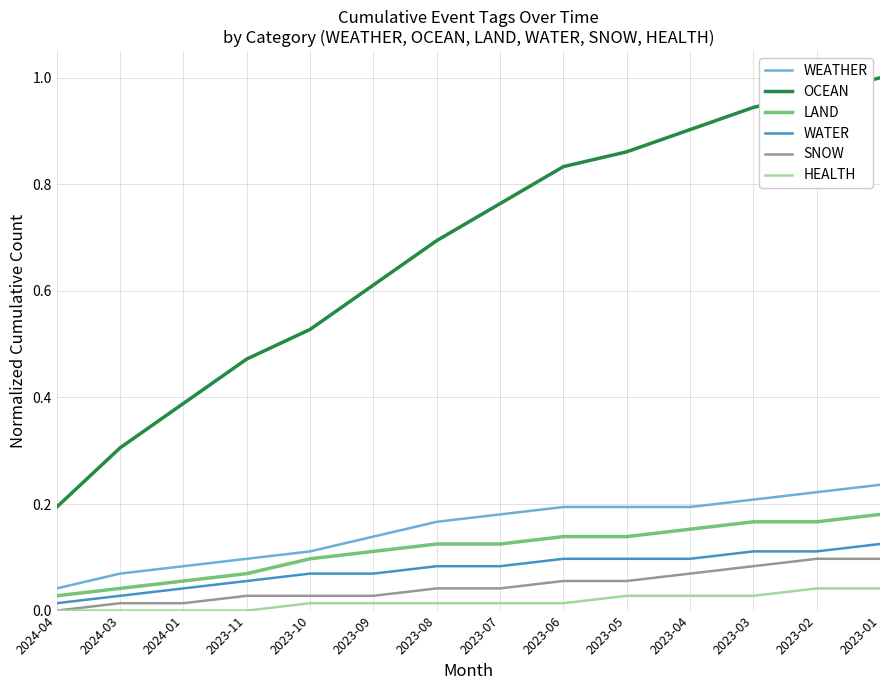

Which series changed the most between 2023-11 and 2023-01?

OCEAN